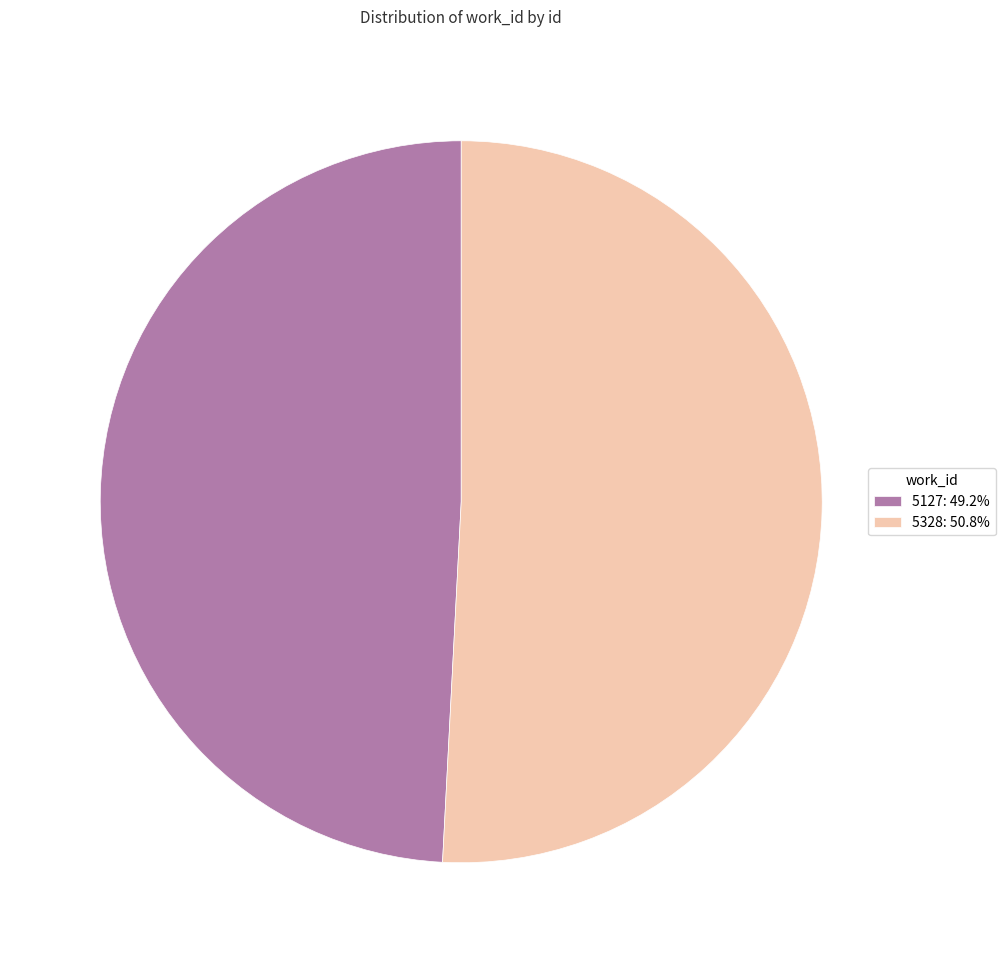

Do 5127: 49.2% and 5328: 50.8% together represent more than half of the pie?

Yes